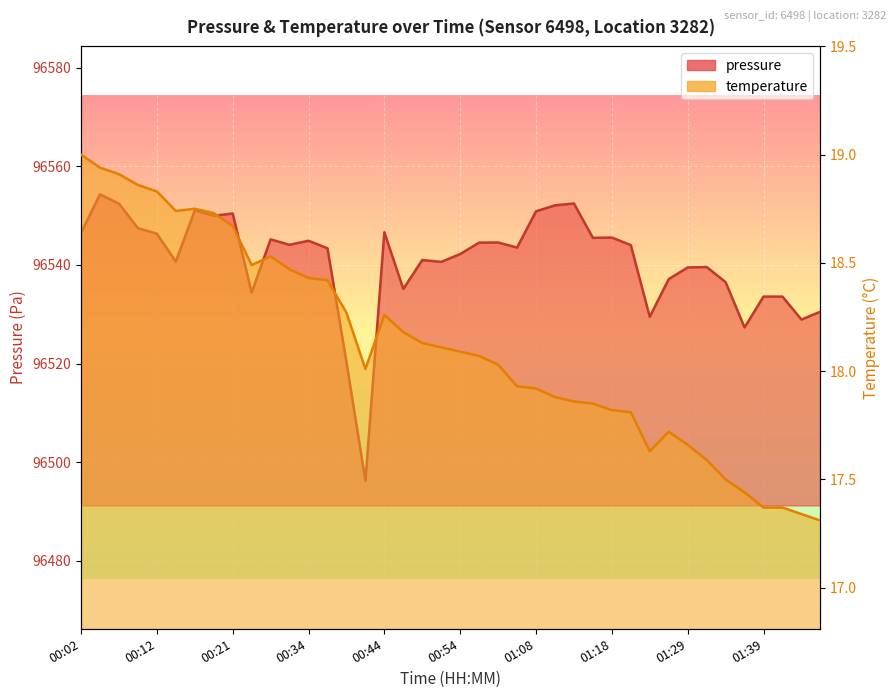

Reading right to left, what are all the values shown in this chart?

pressure: 01:46=96530.5	01:44=96528.9	01:41=96533.6	01:39=96533.6	01:36=96527.3	01:34=96536.5	01:31=96539.6	01:29=96539.5	01:26=96537.1	01:23=96529.5	01:21=96544.0	01:18=96545.6	01:15=96545.5	01:13=96552.5	01:10=96552.1	01:08=96550.9	01:02=96543.5	00:59=96544.6	00:57=96544.5	00:54=96542.2	00:52=96540.6	00:49=96541.0	00:47=96535.2	00:44=96546.6	00:42=96496.2	00:39=96520.3	00:37=96543.4	00:34=96544.9	00:32=96544.1	00:29=96545.2	00:27=96534.4	00:21=96550.4	00:19=96550.0	00:16=96551.1	00:14=96540.7	00:12=96546.3	00:09=96547.5	00:07=96552.4	00:04=96554.3	00:02=96546.5
temperature: 01:46=17.3	01:44=17.3	01:41=17.4	01:39=17.4	01:36=17.4	01:34=17.5	01:31=17.6	01:29=17.7	01:26=17.7	01:23=17.6	01:21=17.8	01:18=17.8	01:15=17.9	01:13=17.9	01:10=17.9	01:08=17.9	01:02=17.9	00:59=18.0	00:57=18.1	00:54=18.1	00:52=18.1	00:49=18.1	00:47=18.2	00:44=18.3	00:42=18.0	00:39=18.3	00:37=18.4	00:34=18.4	00:32=18.5	00:29=18.5	00:27=18.5	00:21=18.7	00:19=18.7	00:16=18.8	00:14=18.7	00:12=18.8	00:09=18.9	00:07=18.9	00:04=18.9	00:02=19.0